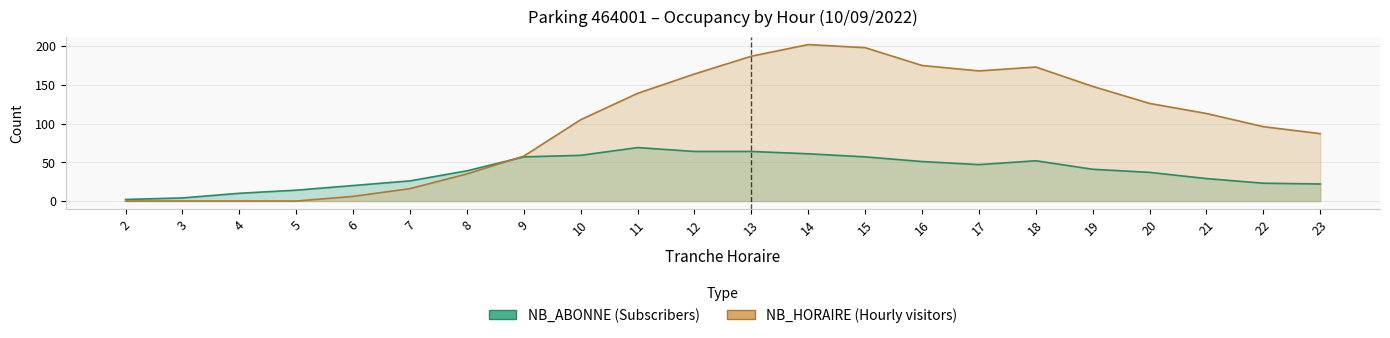

Rank the categories by NB_ABONNE value from lowest to highest.

2, 3, 4, 5, 6, 23, 22, 7, 21, 20, 8, 19, 17, 16, 18, 9, 15, 10, 14, 12, 13, 11